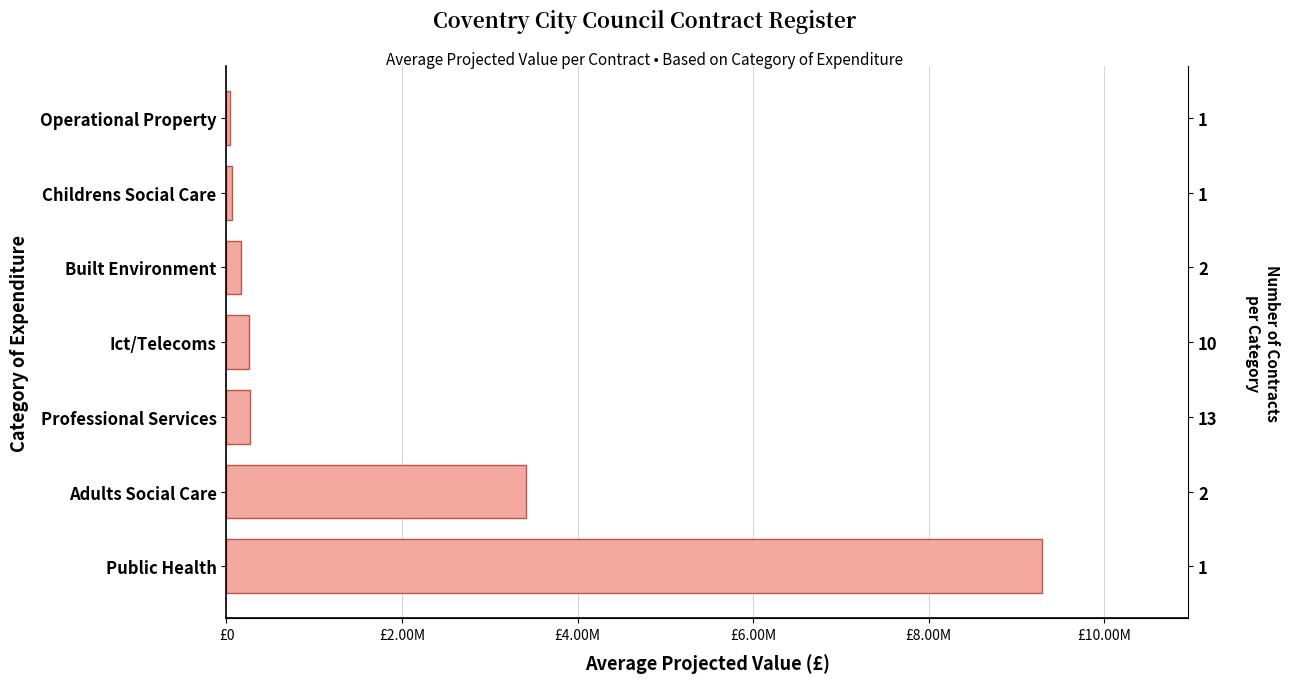

What is the maximum value shown in the chart?

9287204.0